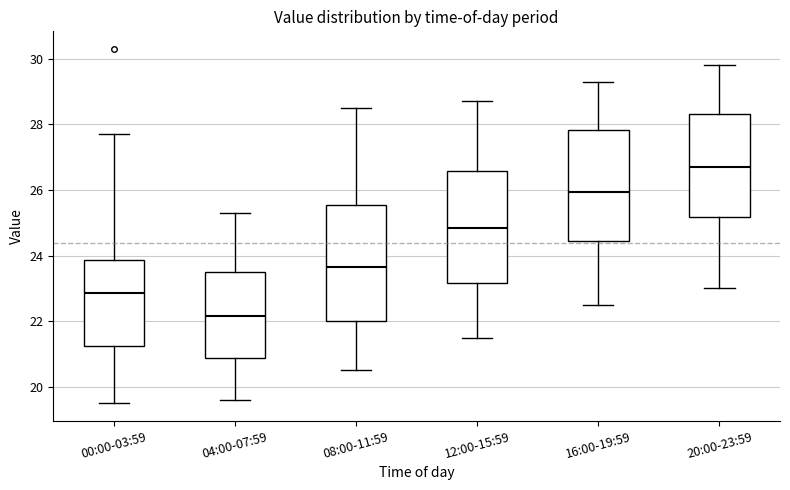

Where is the upper edge of the box for 00:00-03:59 on the y-axis? The values are not printed on the chart, so give them approximately, as read against the axis.

23.8